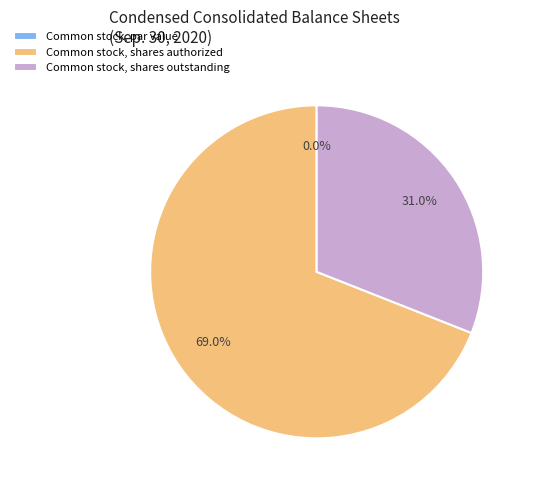

To the nearest percent, what is the combined percentage of Common stock, shares outstanding and Common stock, par value?

31%